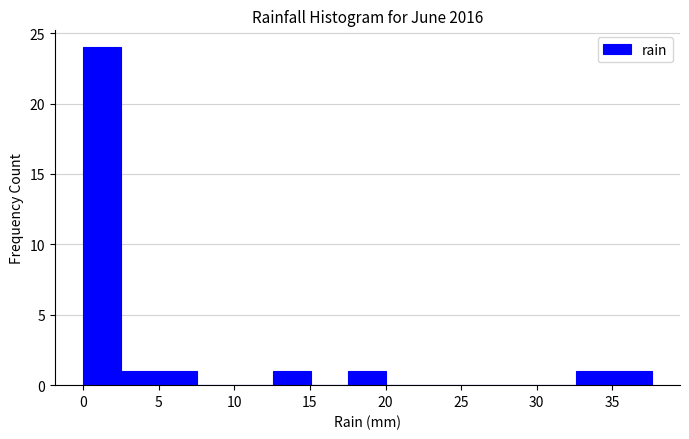

Reading left to right, transcribe this chart: for each bar, give the range it covers on the x-axis and its height. Neither the bar edges nor the heights are printed on the chart, so give them approximately, as read against the axes.

0.0 to 2.5: 24
2.5 to 5.0: 1
5.0 to 7.5: 1
7.5 to 10.0: 0
10.0 to 12.5: 0
12.5 to 15.0: 1
15.0 to 17.5: 0
17.5 to 20.0: 1
20.0 to 22.5: 0
22.5 to 25.0: 0
25.0 to 27.5: 0
27.5 to 30.0: 0
30.0 to 32.5: 0
32.5 to 35.0: 1
35.0 to 37.5: 1